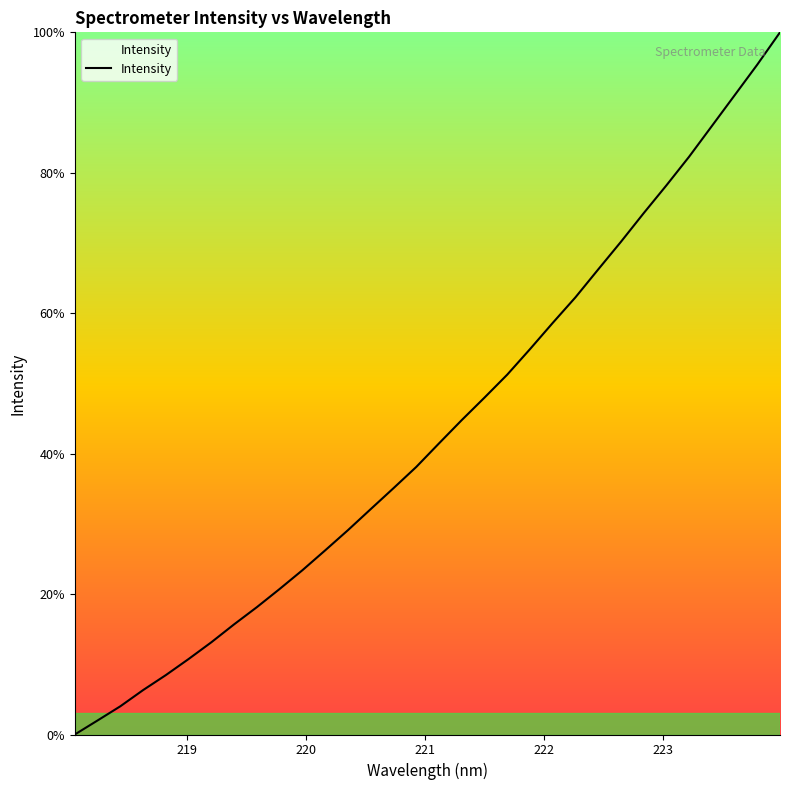

What is the difference between the maximum and minimum values?

100.0